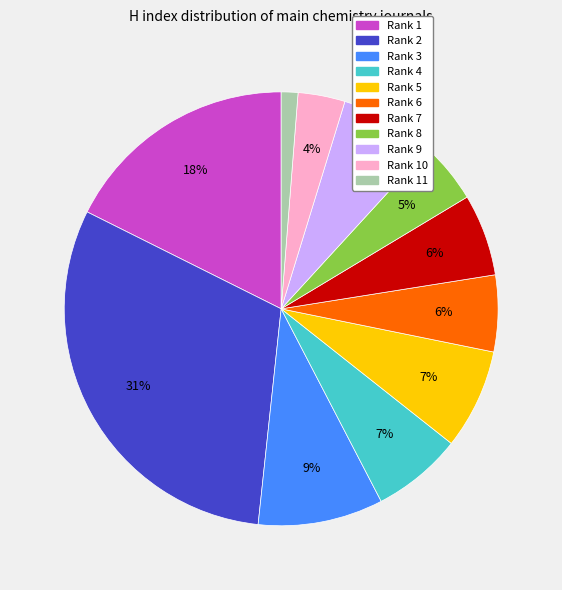

How many segments does this pie chart have?

11